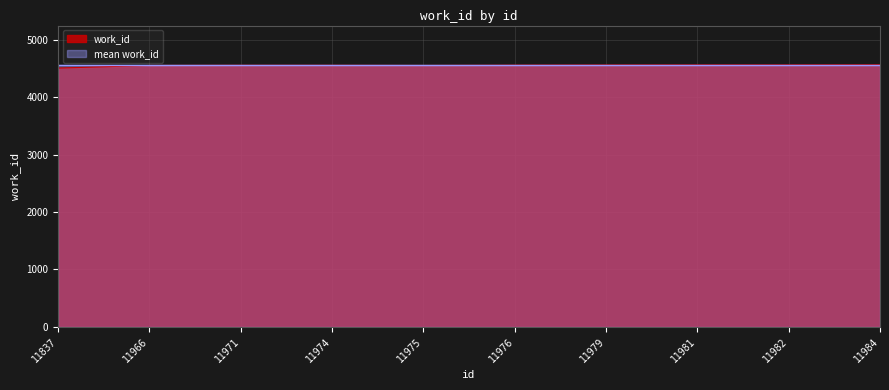

How many data points are less than 4557?

5